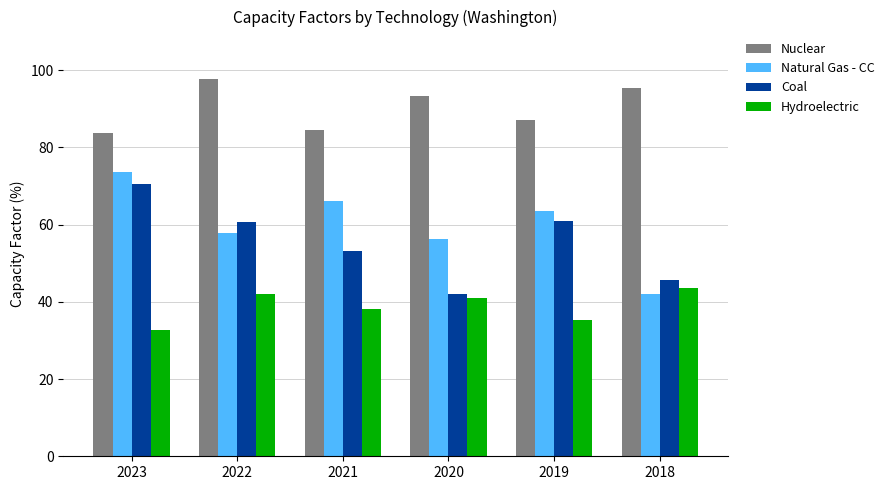

What are all the series names shown in the legend?

Nuclear, Natural Gas - CC, Coal, Hydroelectric